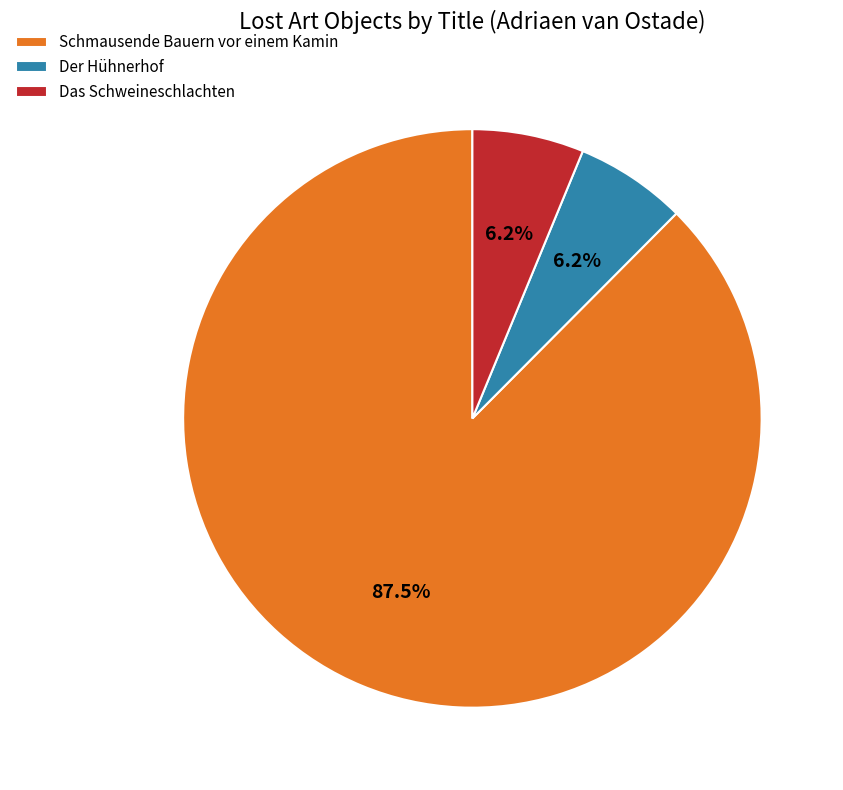

What percentage is the Der Hühnerhof slice, to the nearest percent?

6%